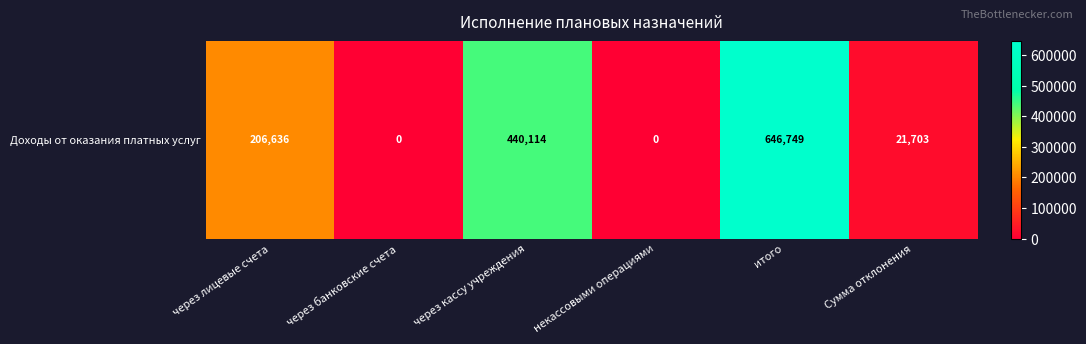

What is the change in value from через лицевые счета to через кассу учреждения?

+233478.0